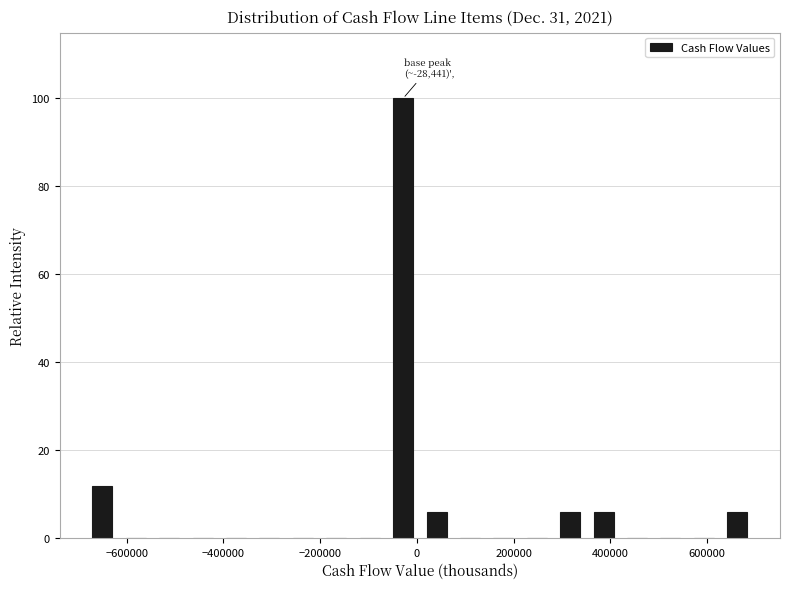

Around what value on the x-axis is the tallest bar? Give the approximate position of its centre, as read against the axis.

-20000